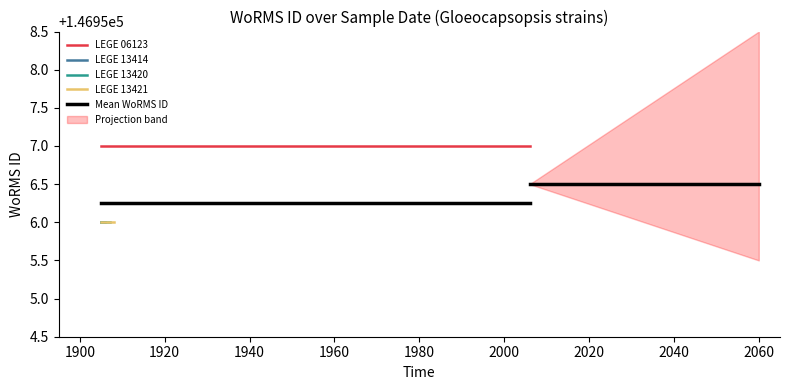

Does the chart display data point markers on the line(s)?

No